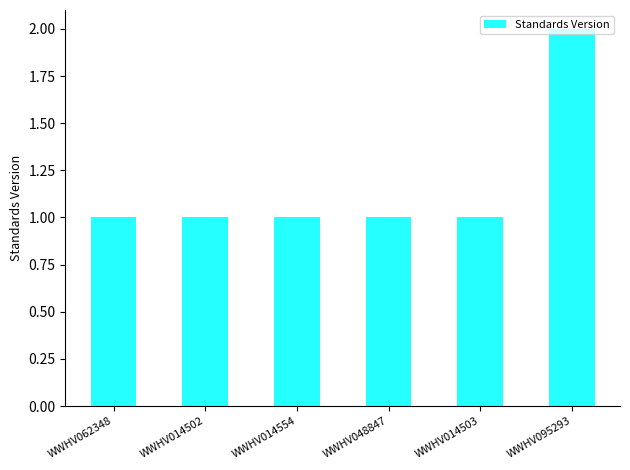

What is the sum of the values at WWHV014503 and WWHV095293?

3